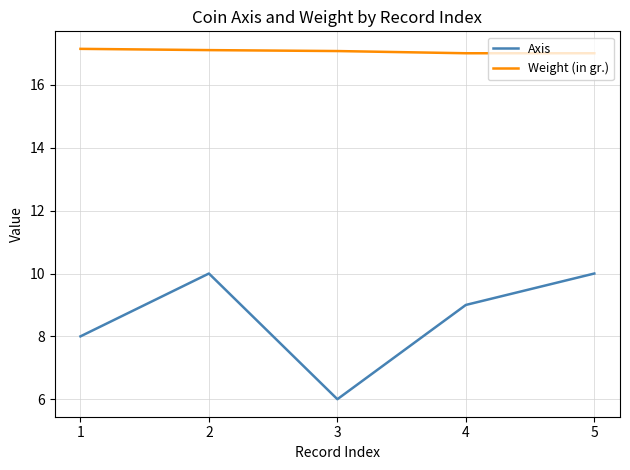

List the series in order of their overall mean, lowest first.

Axis, Weight (in gr.)